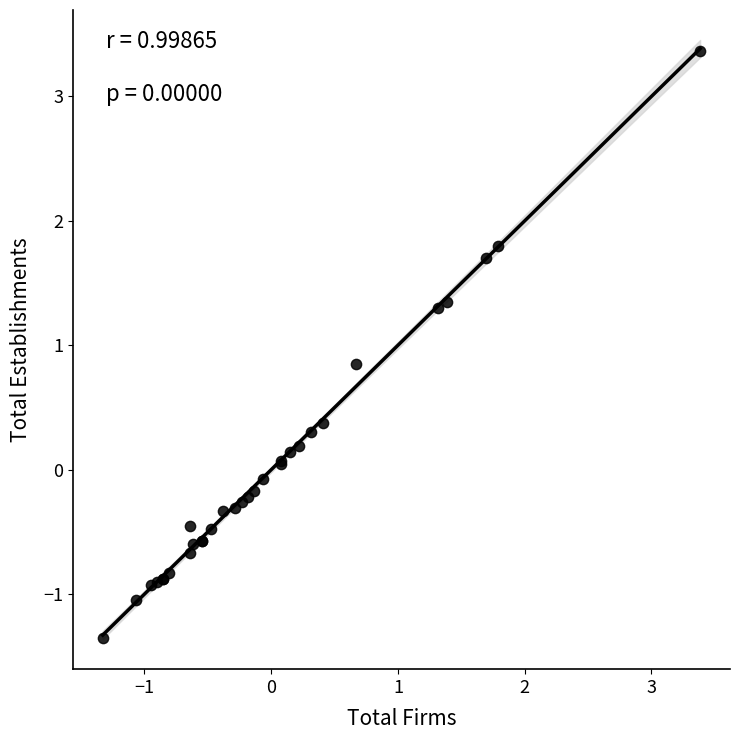

What Y value in the scatter plot is closest to 1?

0.9